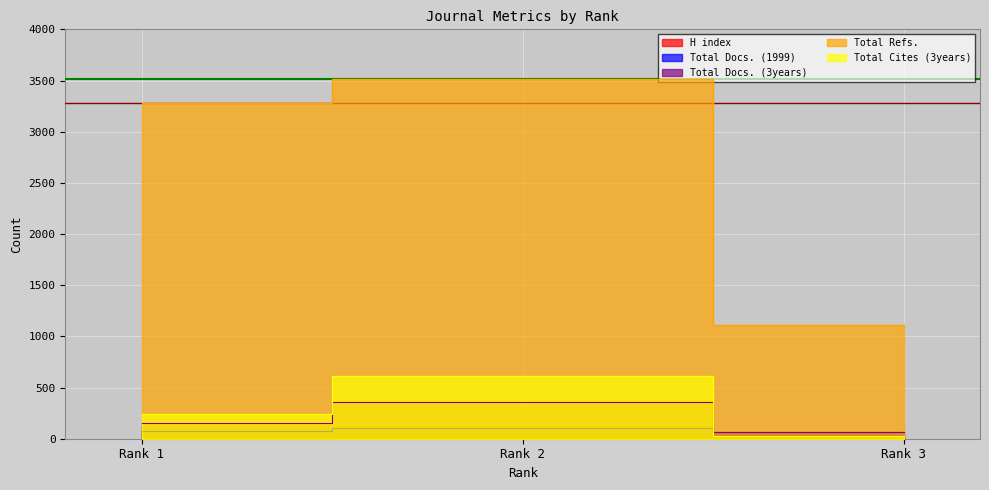

True or false: Total Docs. (1999) has a value of 126 at Rank 1.

False